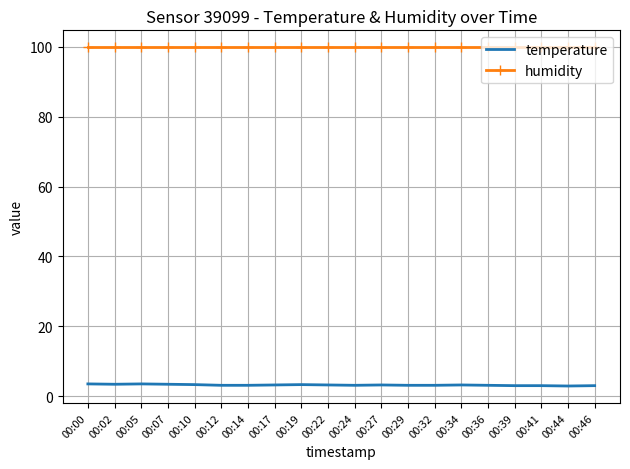

At which label does temperature first exceed 3?

00:00